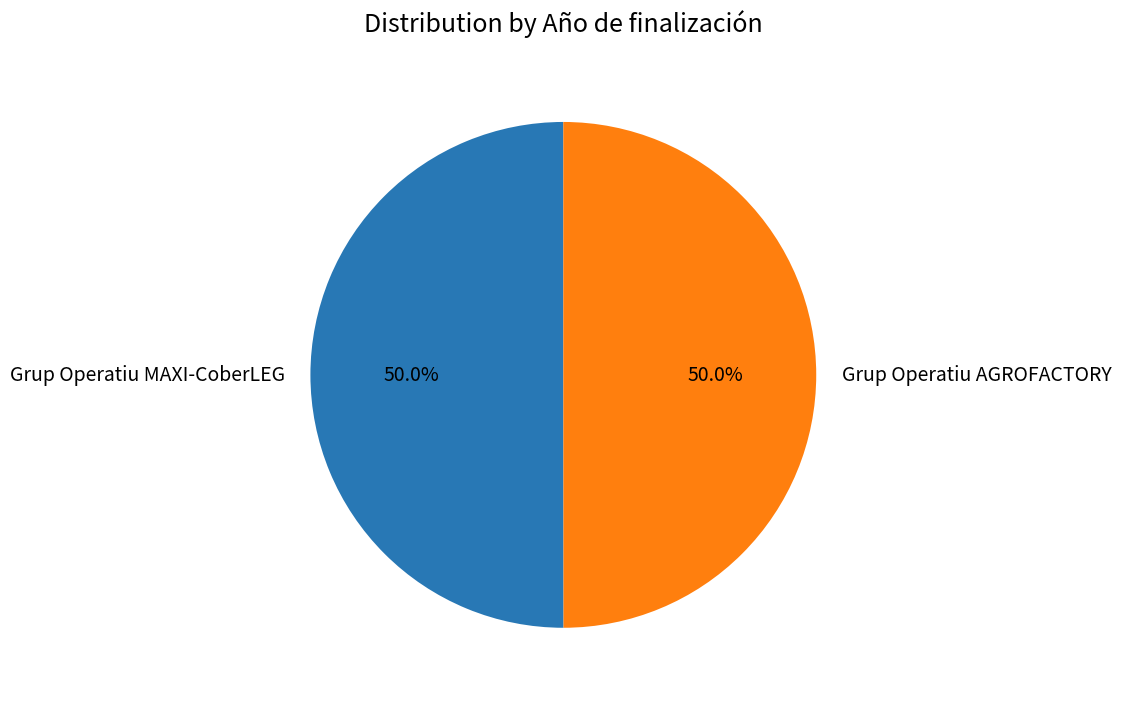

Do Grup Operatiu AGROFACTORY and Grup Operatiu MAXI-CoberLEG together represent more than half of the pie?

Yes